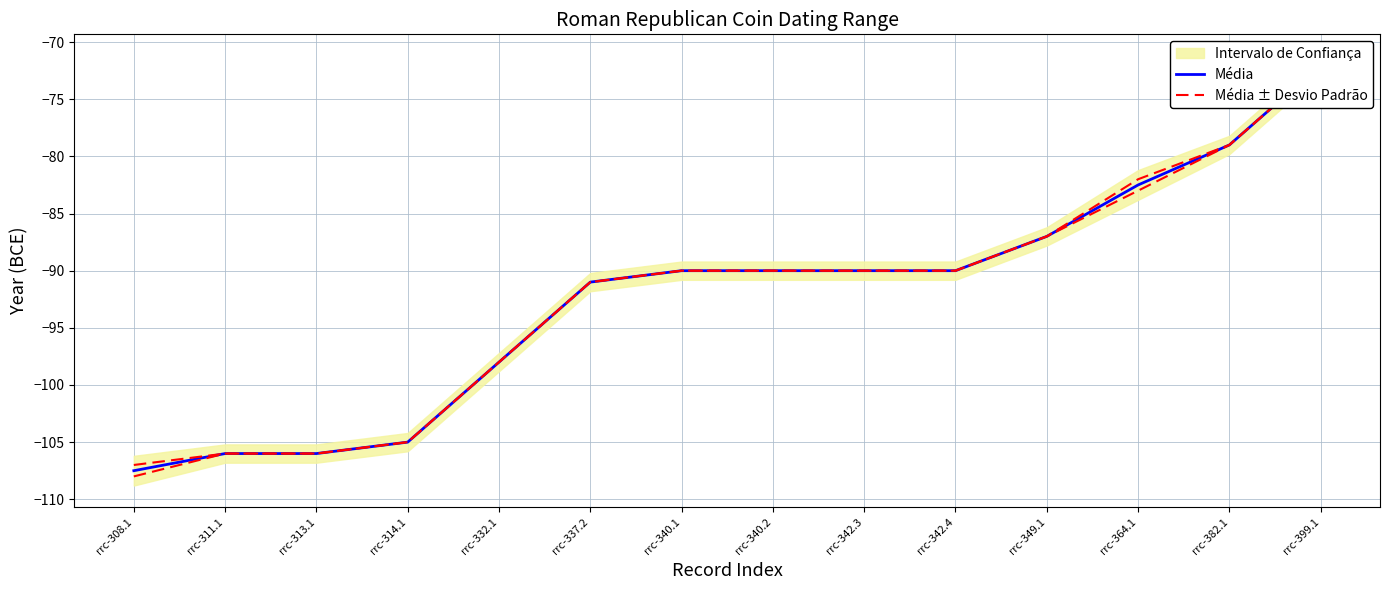

Is the value of Média at rrc-313.1 greater than the value of Média ± Desvio Padrão at rrc-342.3?

No